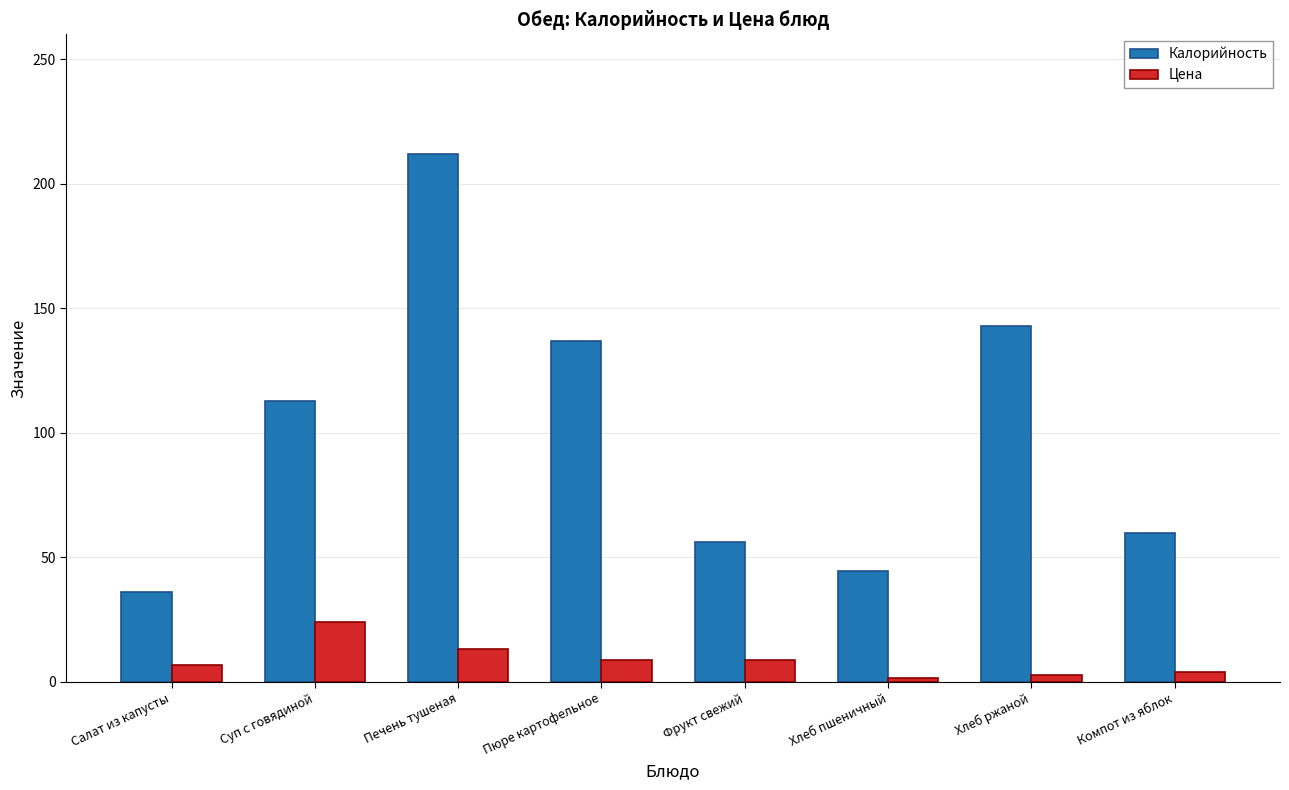

List the series in order of their peak value, lowest first.

Цена, Калорийность